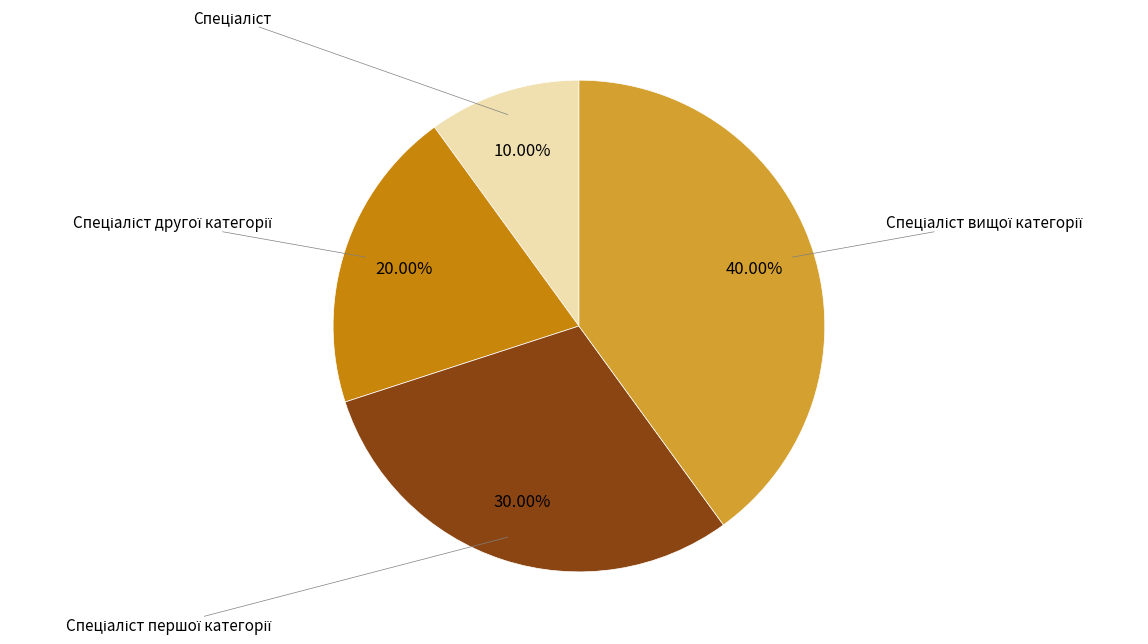

Is there any slice that represents more than half of the pie?

No